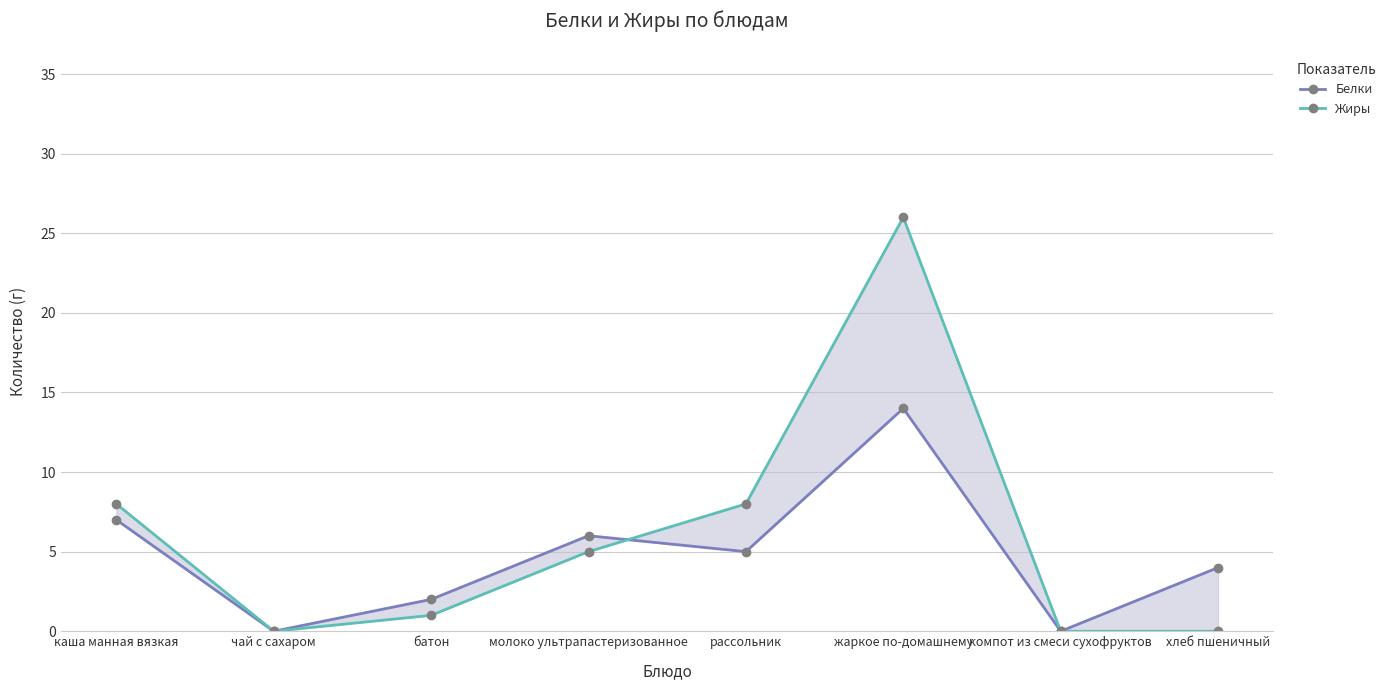

True or false: Жиры has a value of 4 at каша манная вязкая.

False